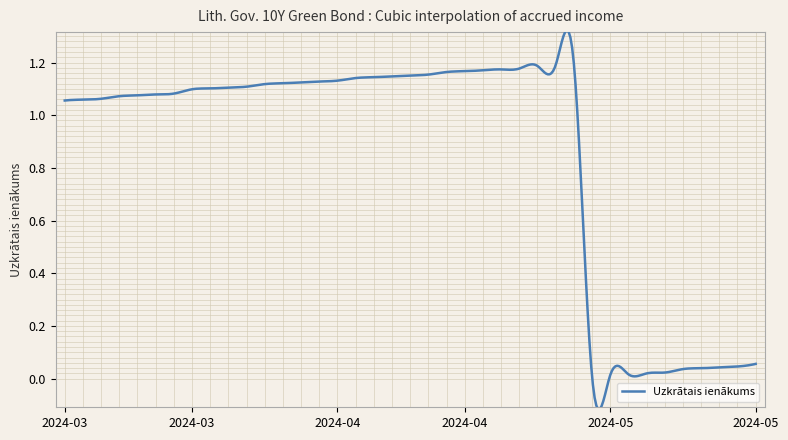

How many lines are shown in the chart?

1